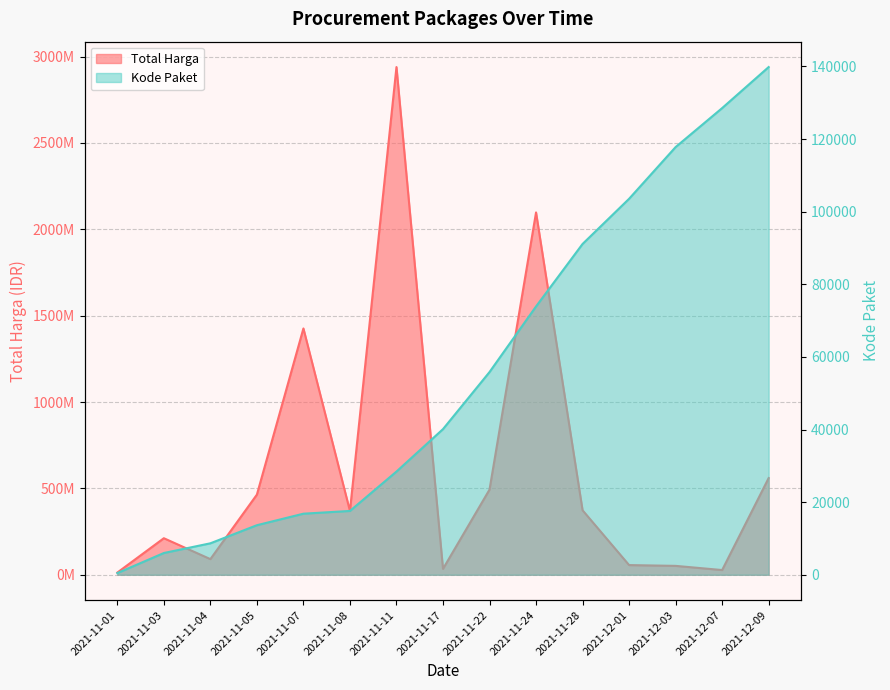

True or false: Kode Paket has more than 2 points higher than both neighbors.

False